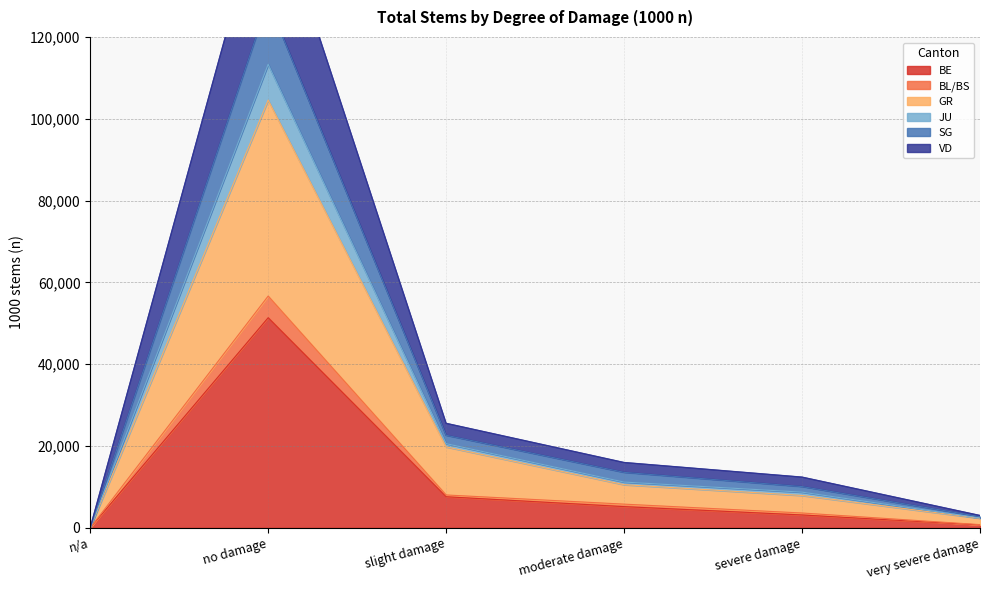

Count the number of data series in this chart.

6